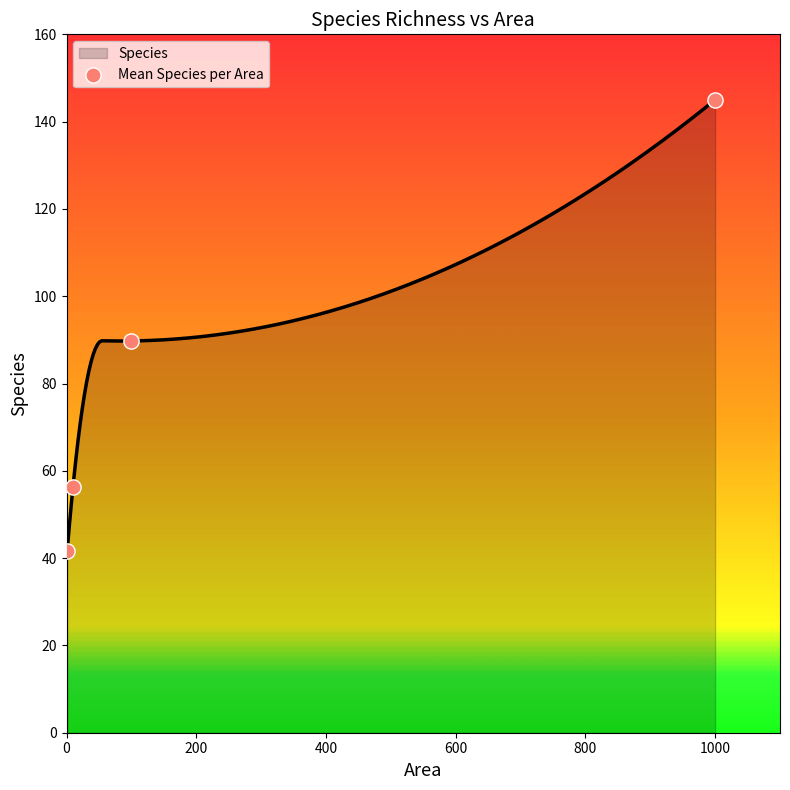

What is the maximum value for Species?

145.0